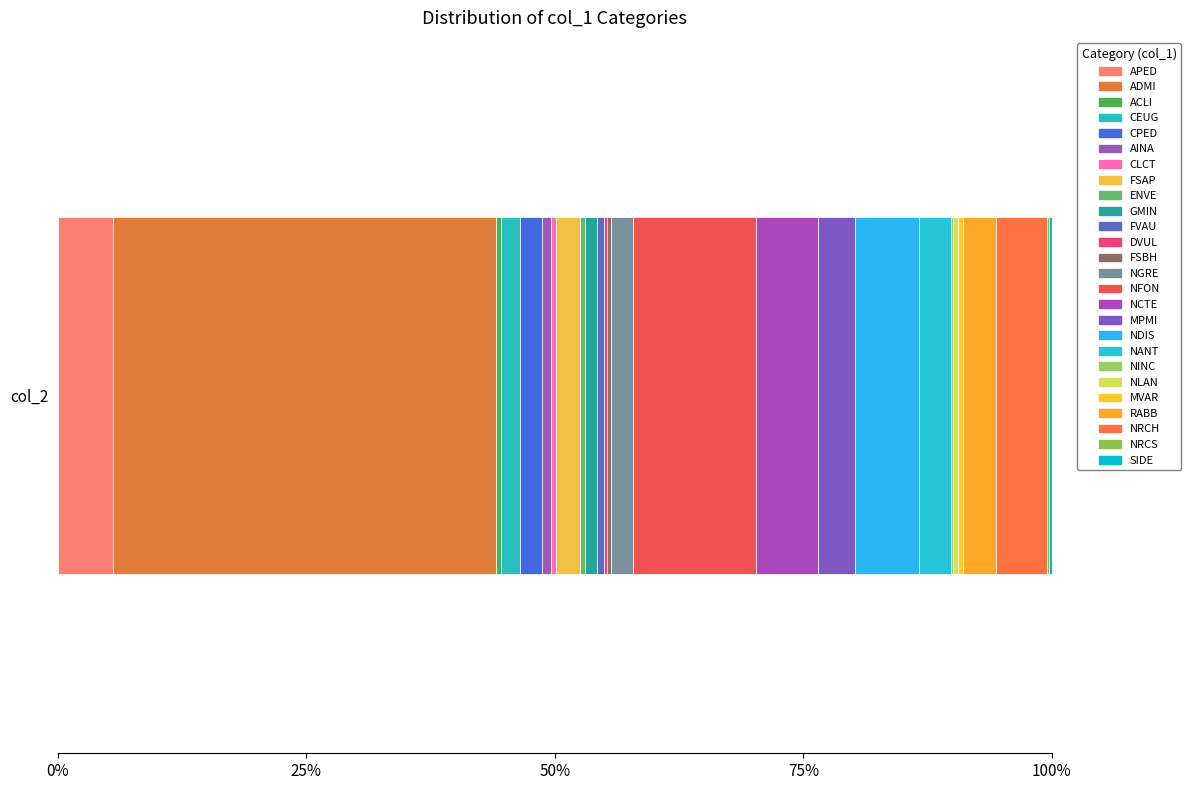

What is the label of the 6th bar from the right?

NLAN